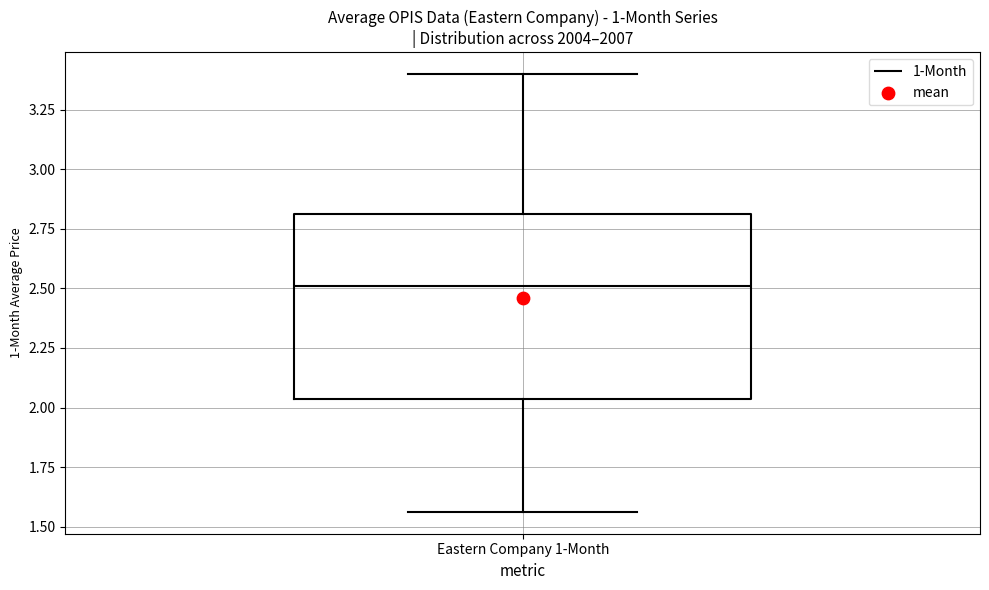

Read this box plot against the y-axis: the position of the median line, the range covered by the box, and the ends of both whiskers. The values are not printed on the chart, so give them approximately, as read against the axis.

median 2.50, box 2.05 to 2.80, whiskers 1.55 to 3.40